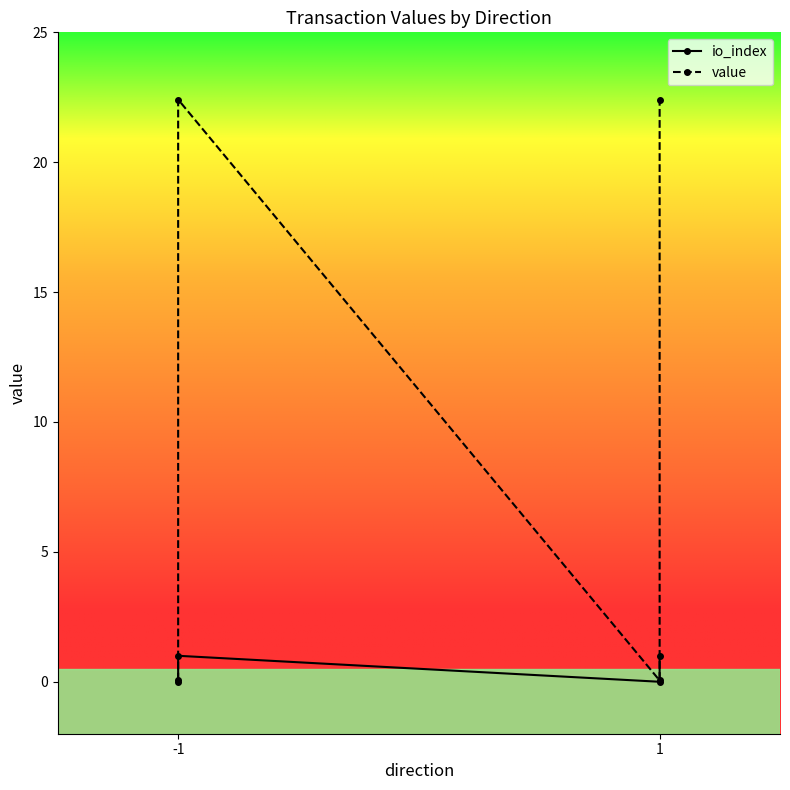

At how many categories does at least one series exceed 3?

2